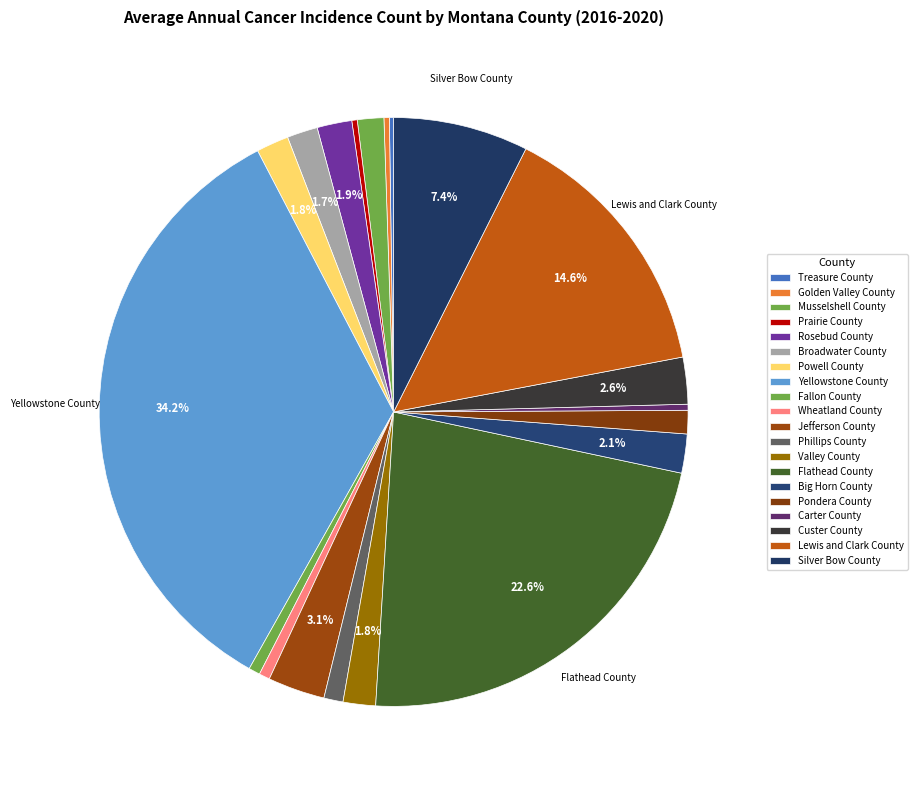

What percentage is NOT represented by Lewis and Clark County?

85.4%